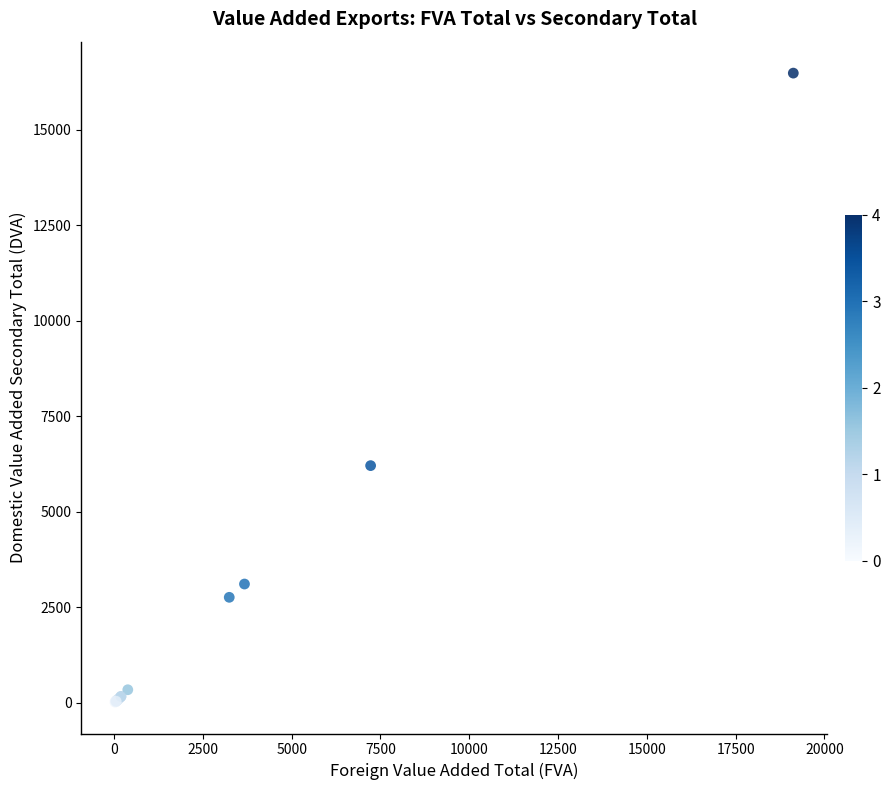

What Y value in the scatter plot is closest to 8249?

6208.3